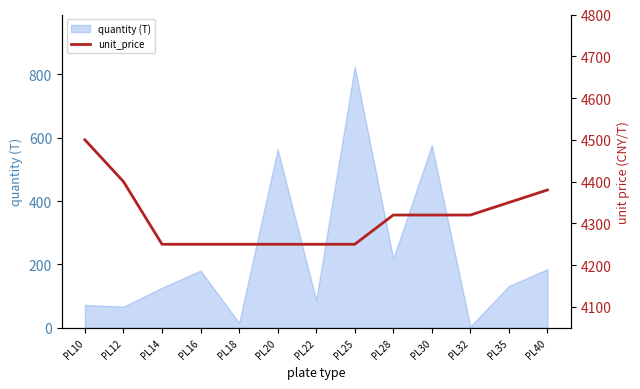

The value of quantity (T) at PL35 is 194.7. True or false?

False